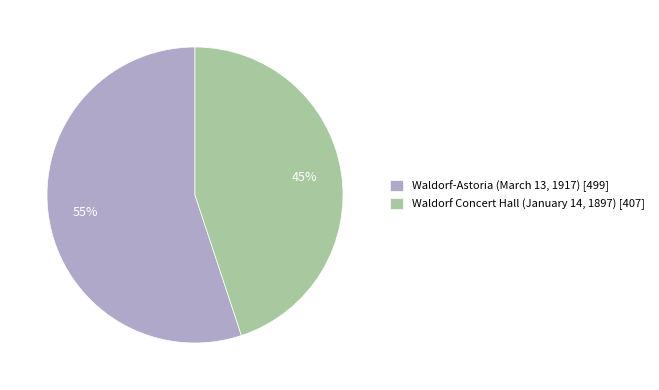

Count the number of slices in the pie.

2